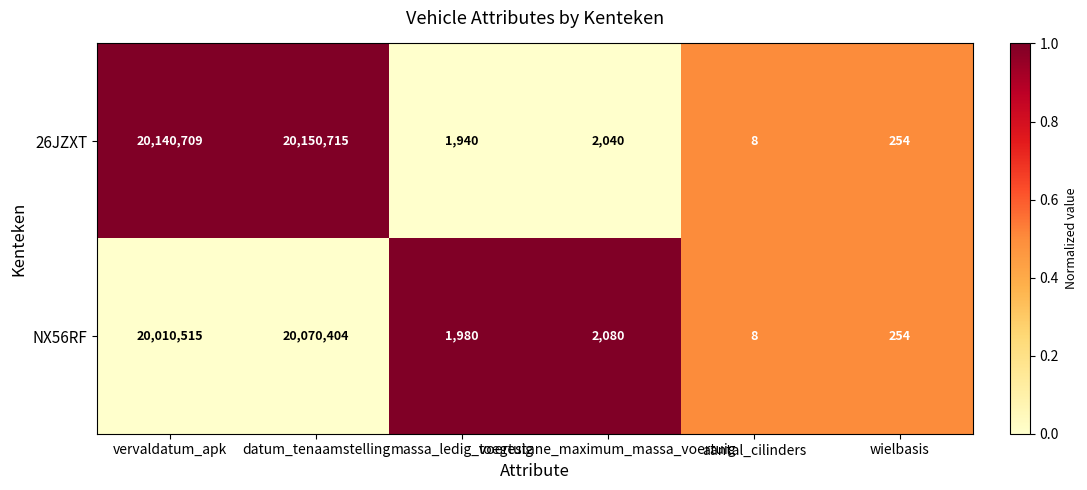

Which series has the largest range (max minus min)?

26JZXT